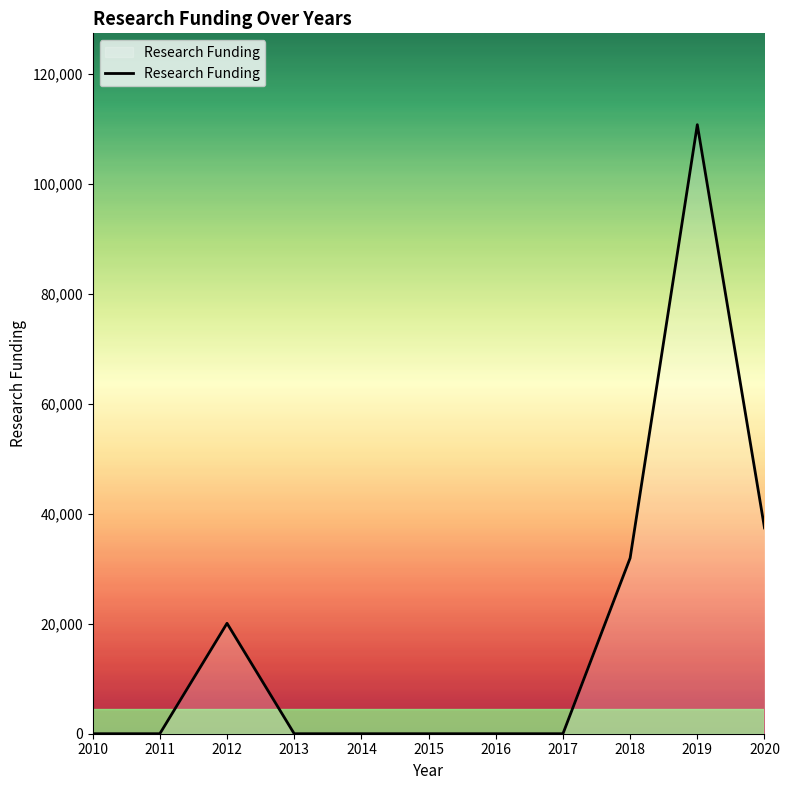

What is the difference between the maximum and minimum values?

110819.3